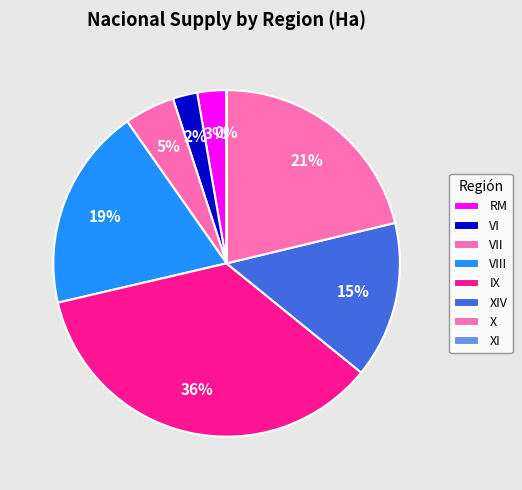

Which category has the biggest portion of the pie?

IX